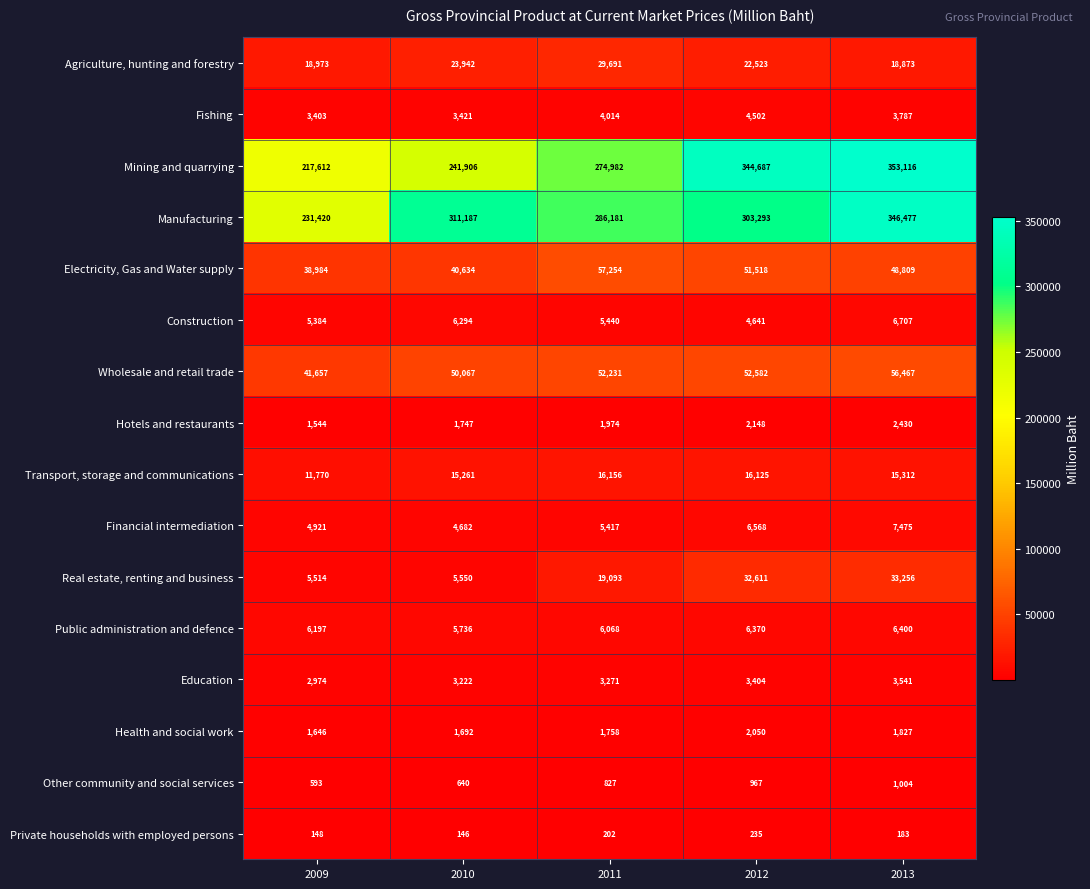

Which label corresponds to the smallest value in the chart?

2010